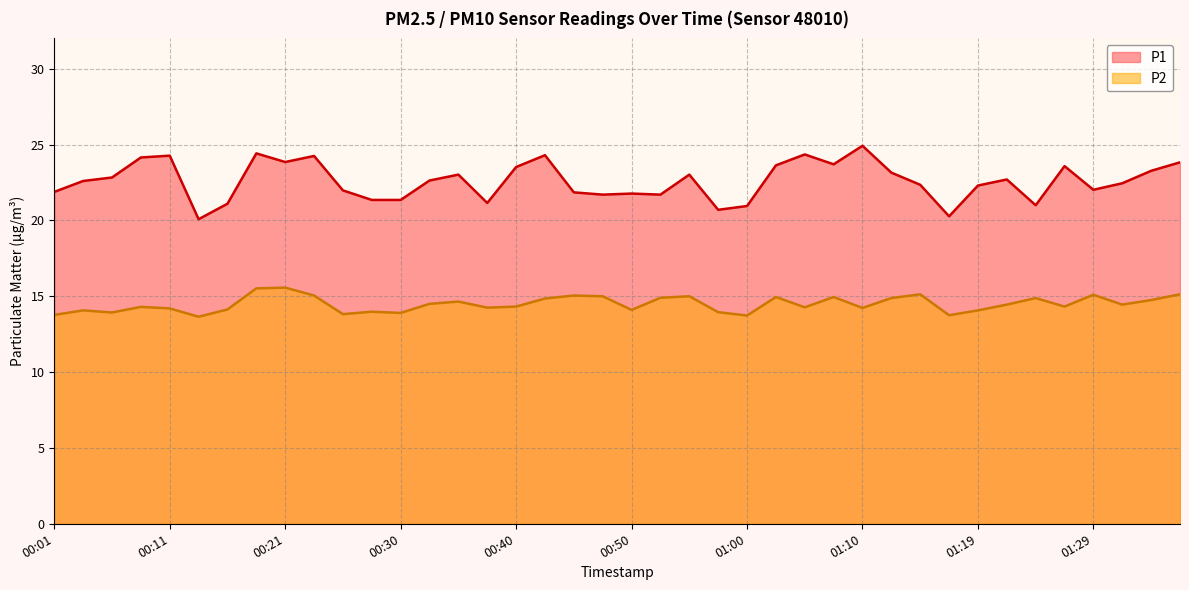

What is the total value across all series at 00:21?

39.4